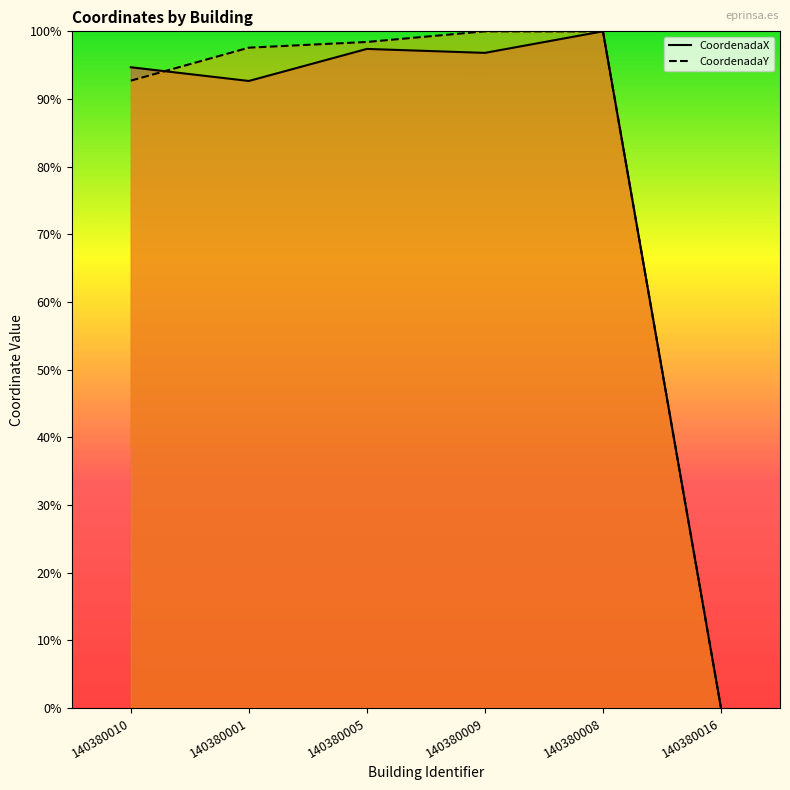

Does the chart display data point markers on the line(s)?

No